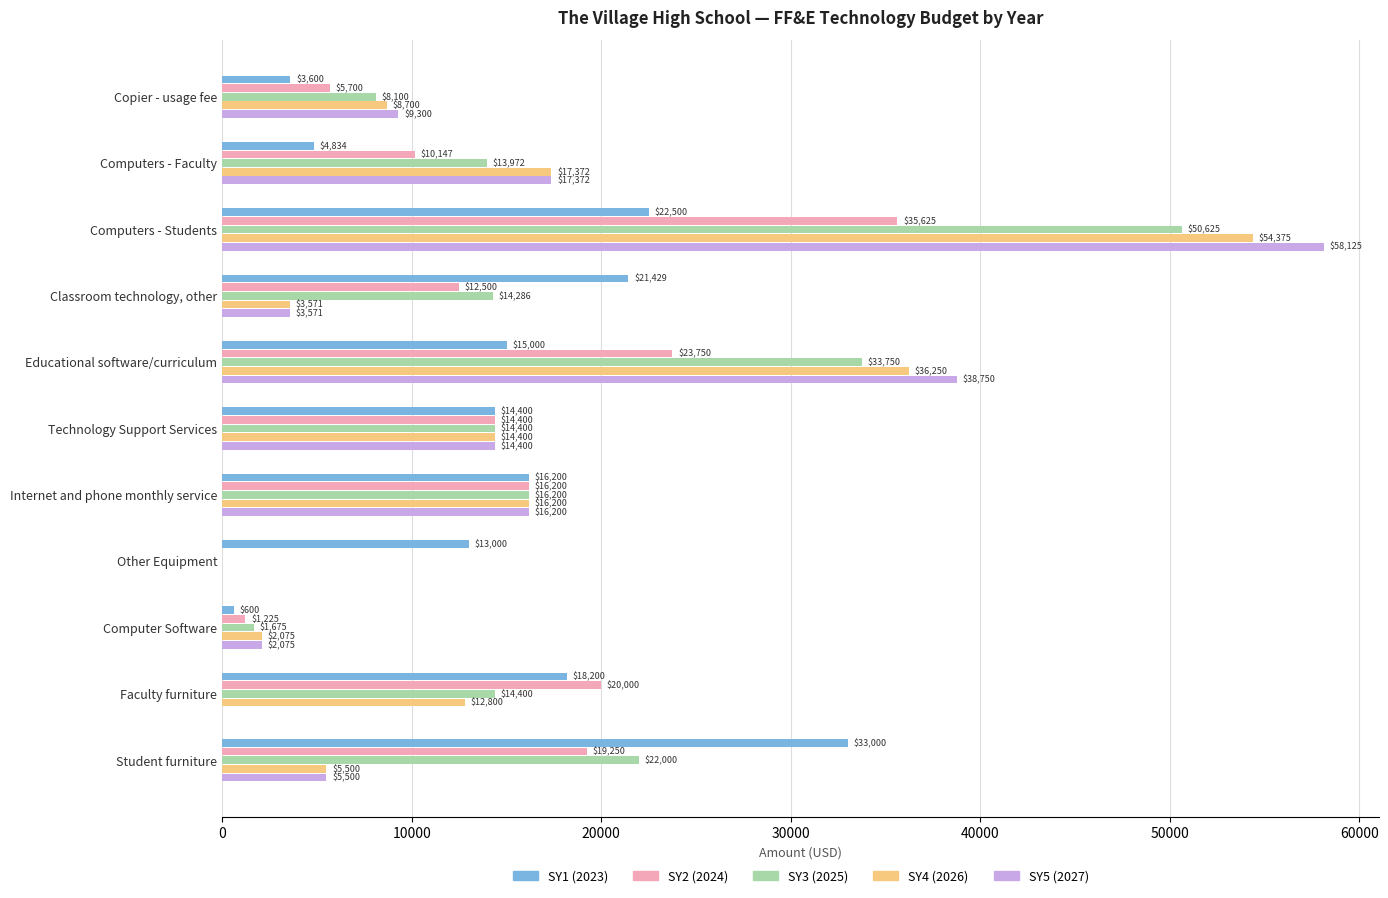

What is the highest value of the SY1 (2023) series?

33000.0